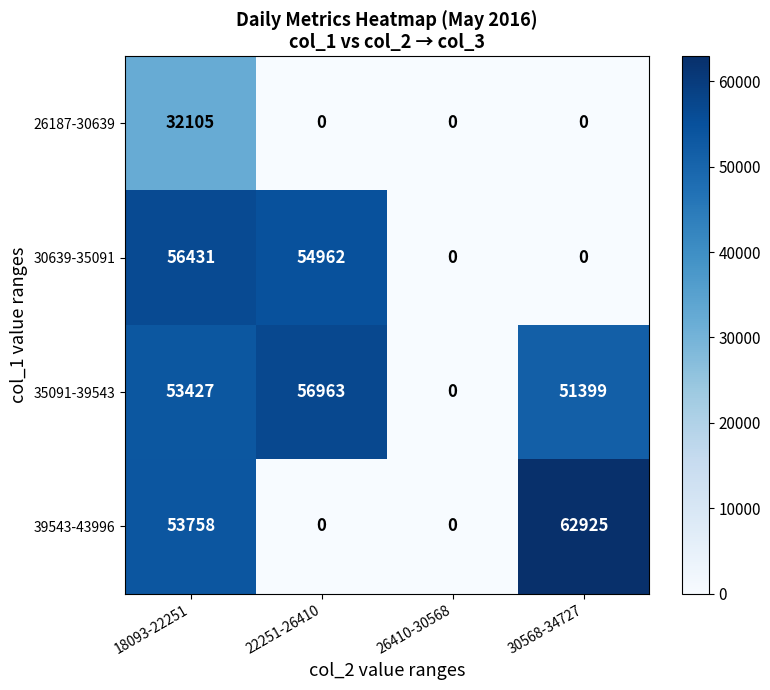

What is the total value across all series at 18093-22251?

195721